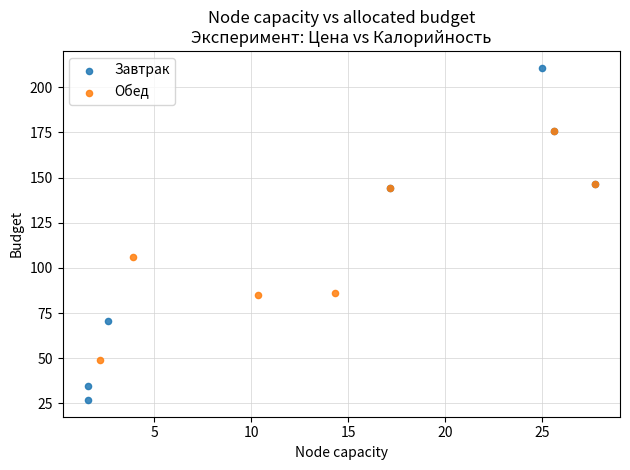

Which series contains the lowest Y value?

Завтрак